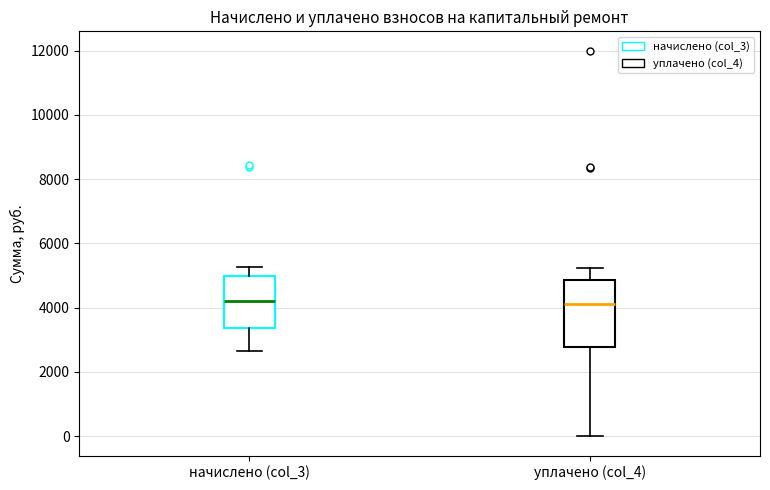

Reading left to right, transcribe this box plot: for each box, give where its median line is, the range the box spans, and where its two whiskers end, as read against the y-axis. The values are not printed on the chart, so give them approximately, as read against the axis.

начислено (col_3): median 4200, box 3400 to 5000, whiskers 2600 to 5200
уплачено (col_4): median 4200, box 2800 to 4800, whiskers 0 to 5200